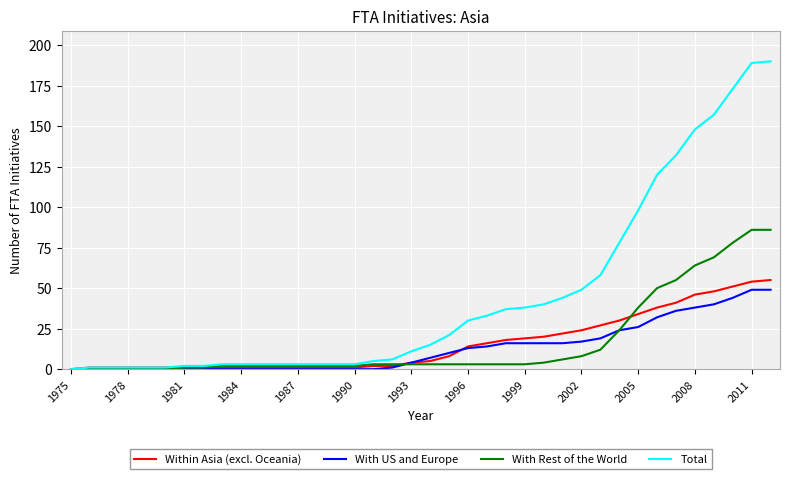

What is the highest value of the With Rest of the World series?

86